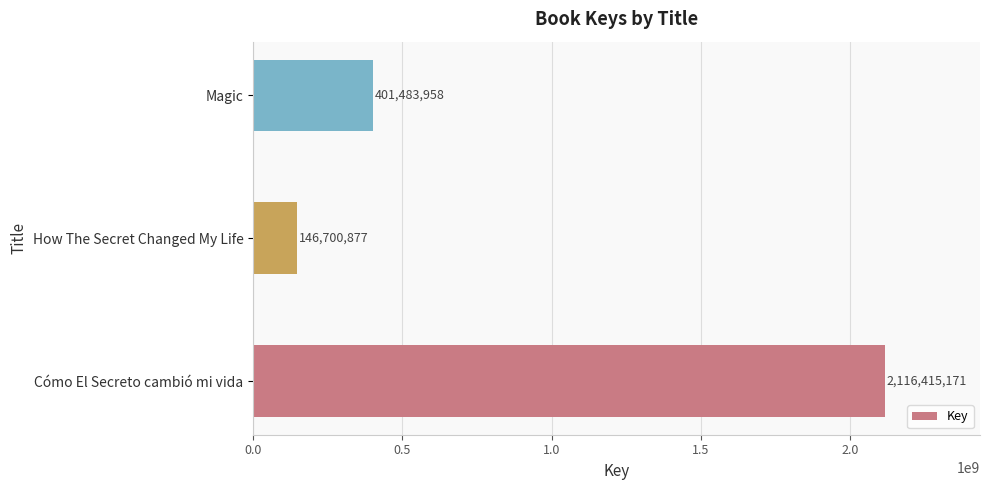

Rank the categories by value from highest to lowest.

Cómo El Secreto cambió mi vida, Magic, How The Secret Changed My Life